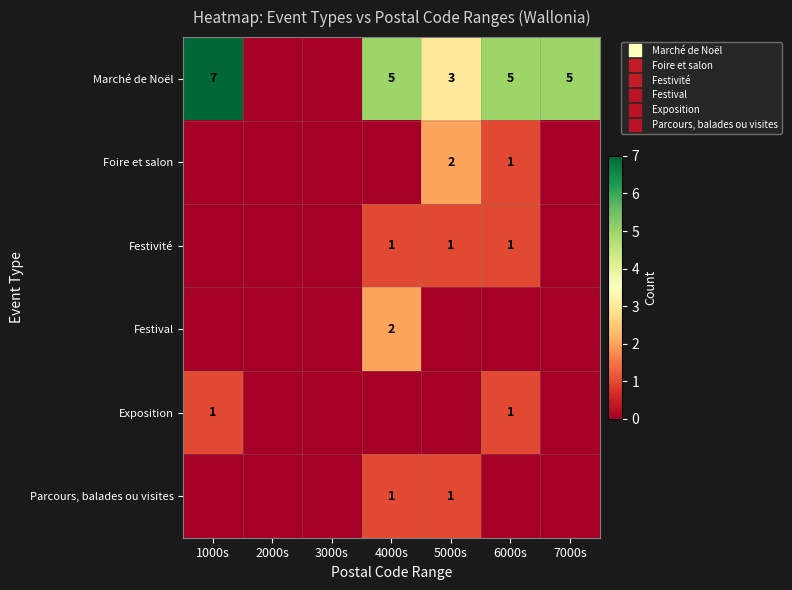

At which category does the chart reach its minimum across all series?

2000s